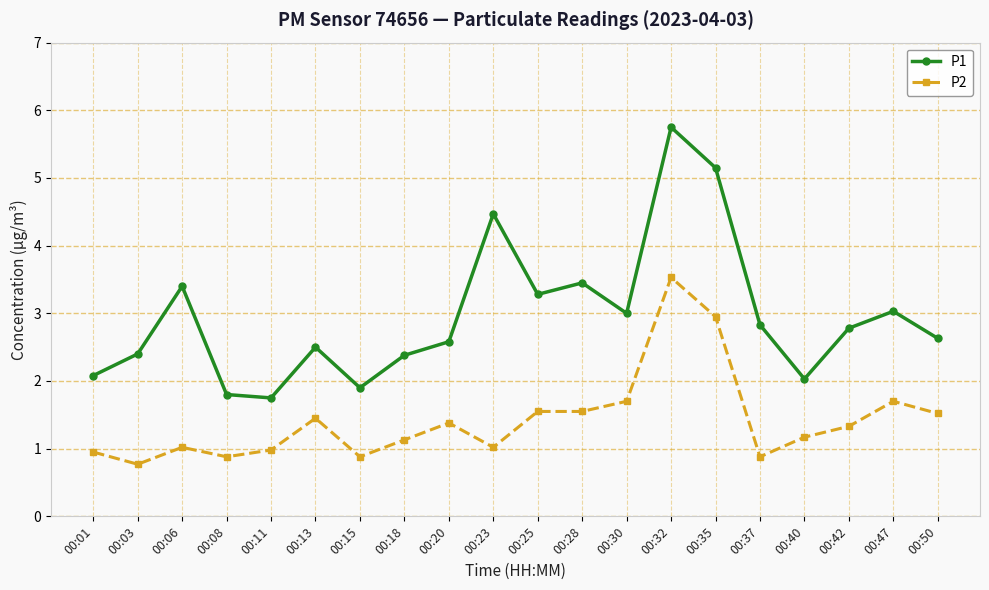

At which label does P2 reach its minimum?

00:03